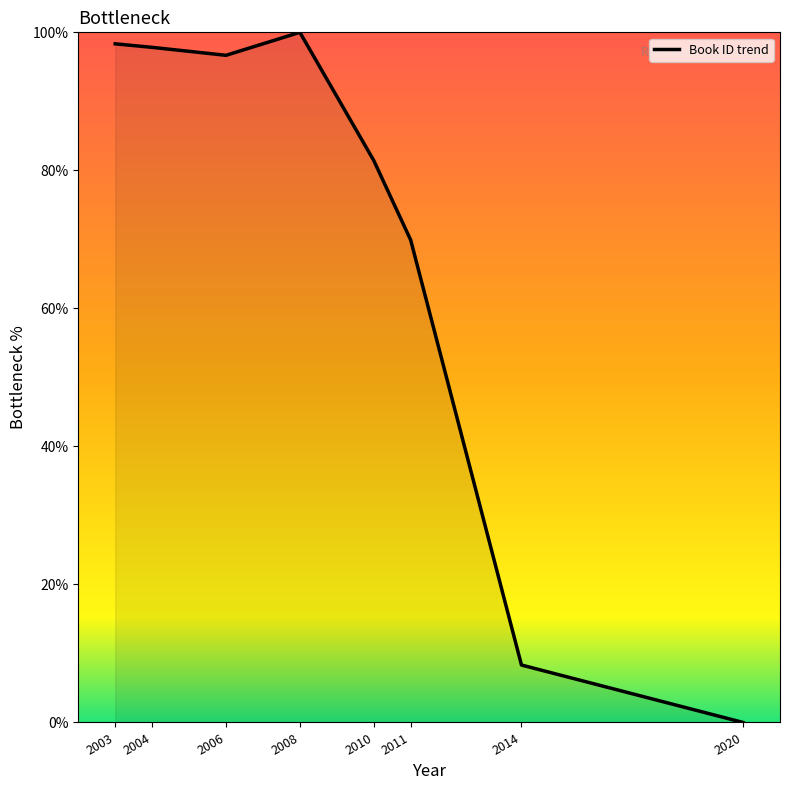

Does the chart display data point markers on the line(s)?

No